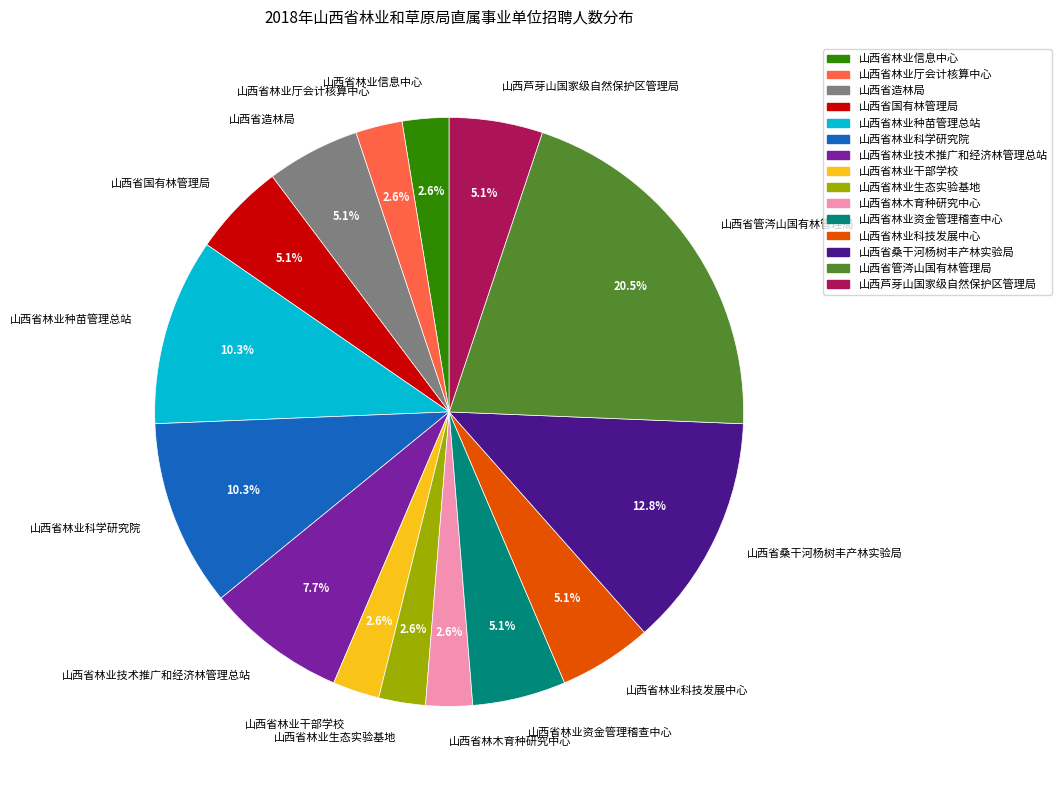

Which has a higher value, 山西省林业种苗管理总站 or 山西省林业干部学校?

山西省林业种苗管理总站